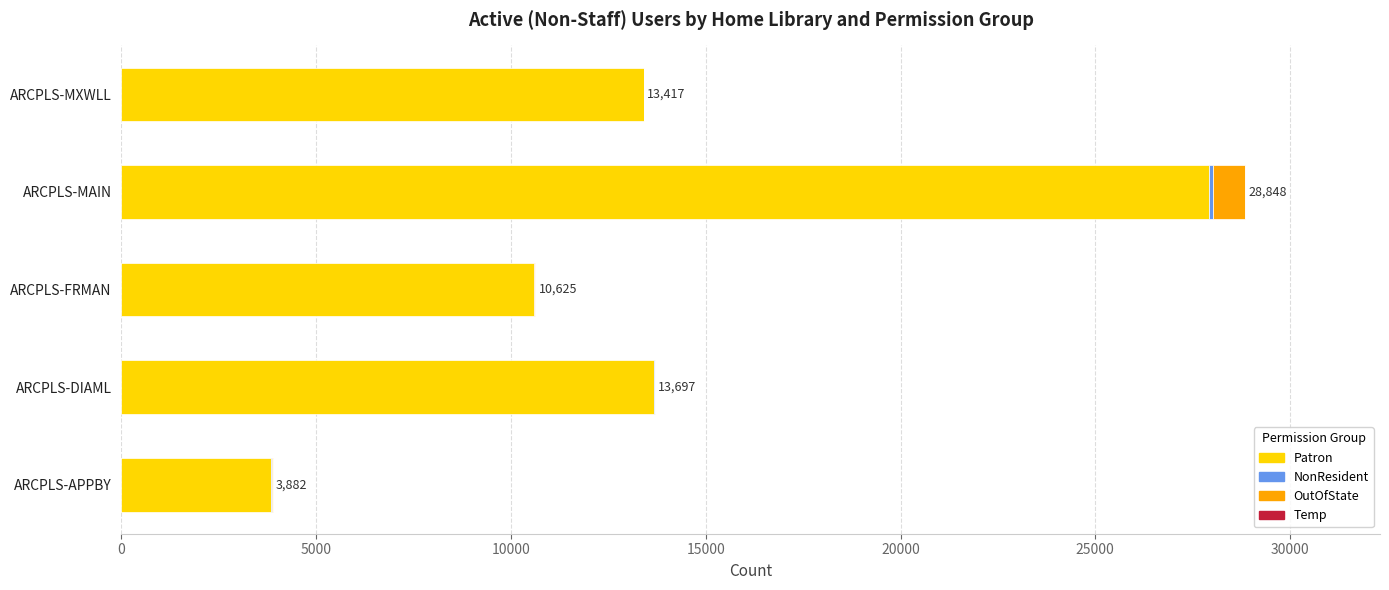

What is the sum of all Patron values?

69446